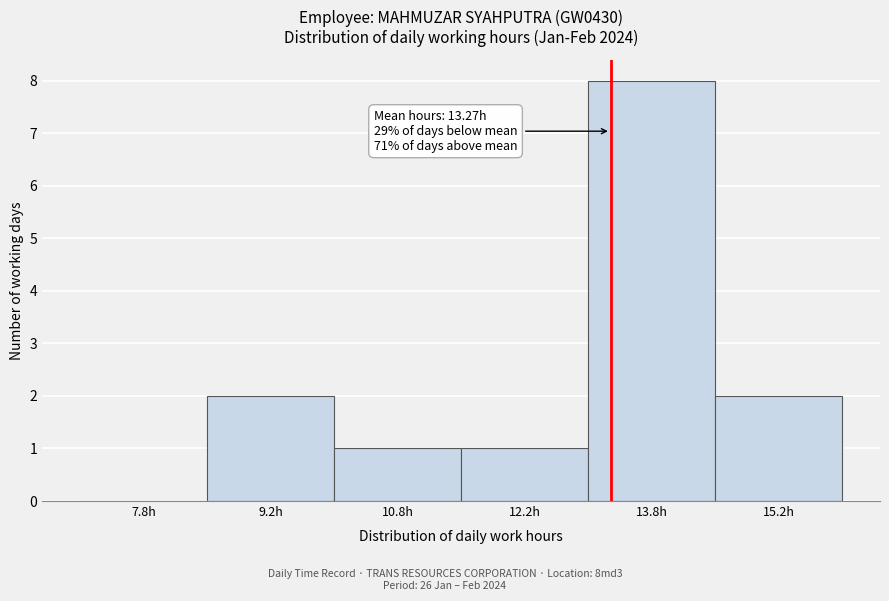

Over which range of the x-axis is the bar tallest?

13.0 to 14.5